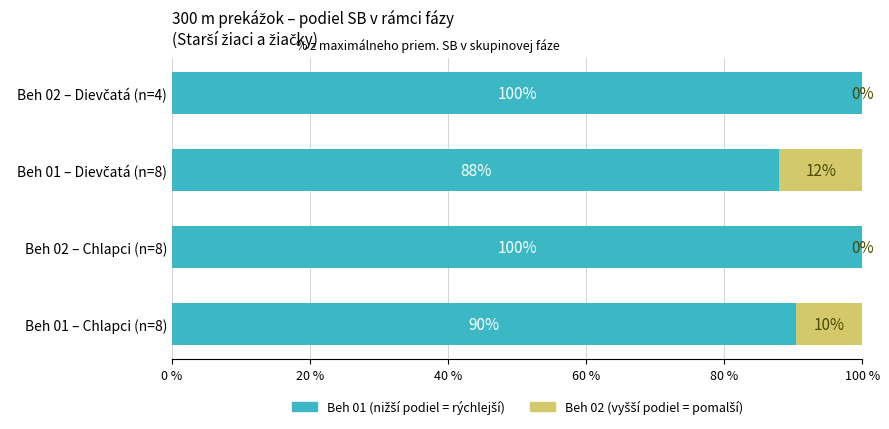

How many data points does each series have?

4